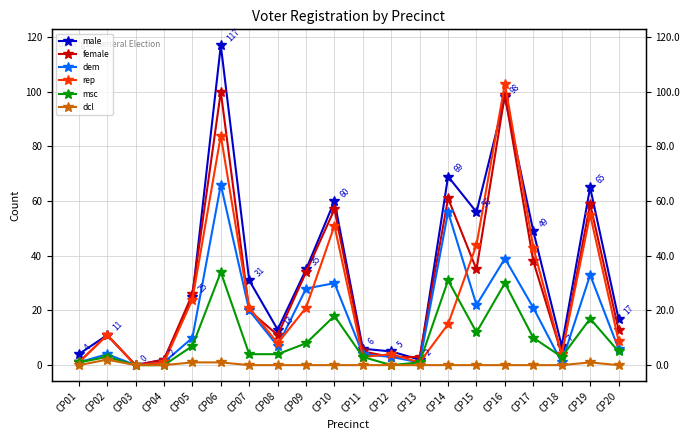

Reading left to right, list all the values displayed in this chart.

male: 4	11	0	2	25	117	31	13	35	60	6	5	2	69	56	98	49	7	65	17
female: 1	11	0	2	26	100	20	11	34	57	5	3	3	61	35	99	38	4	59	13
dem: 1	4	0	1	10	66	20	7	28	30	4	3	1	56	22	39	21	1	33	6
rep: 1	11	0	1	24	84	21	8	21	51	3	4	1	15	44	103	43	4	55	9
msc: 1	3	0	0	7	34	4	4	8	18	3	0	1	31	12	30	10	3	17	5
dcl: 0	2	0	0	1	1	0	0	0	0	0	0	0	0	0	0	0	0	1	0